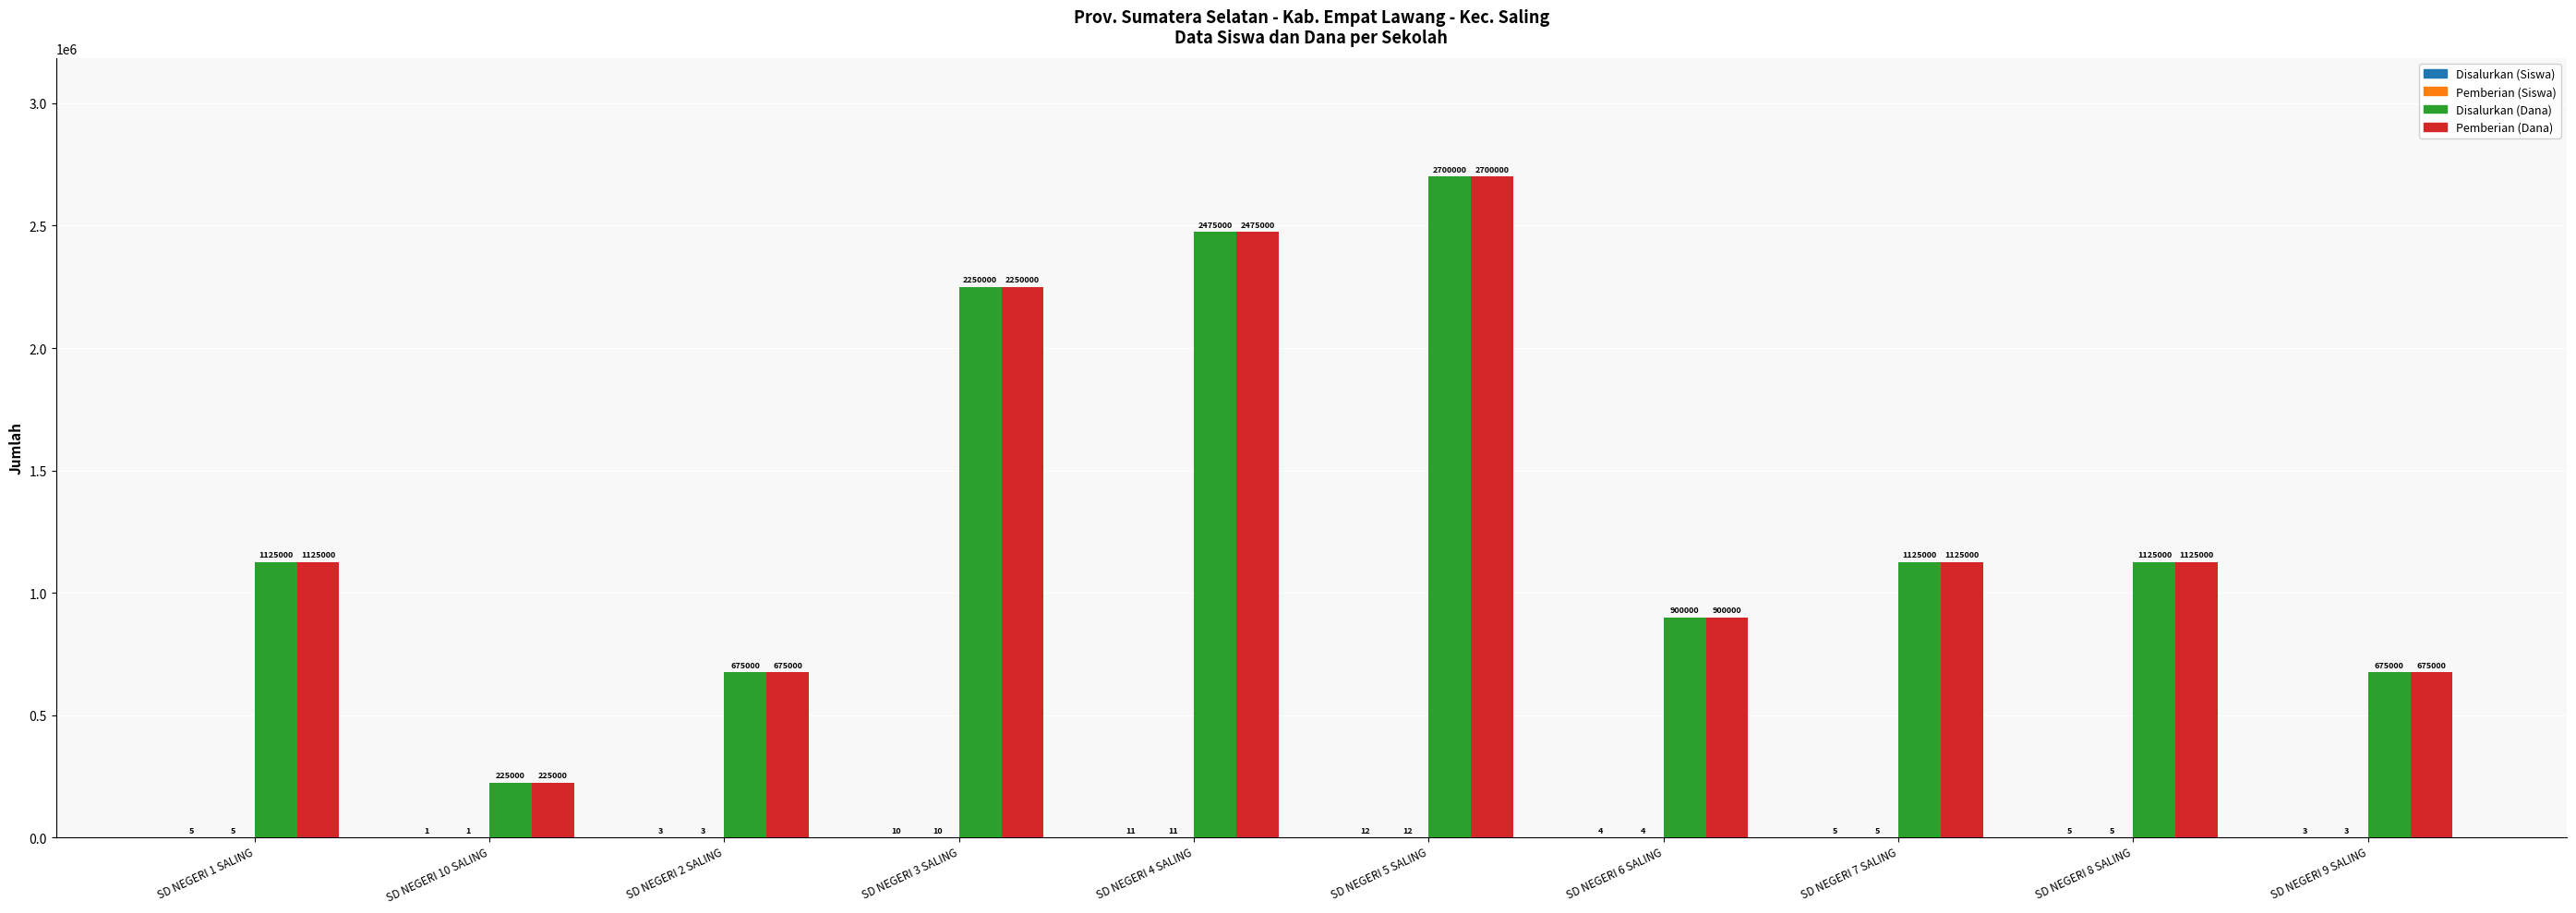

How many distinct data groups are displayed?

4